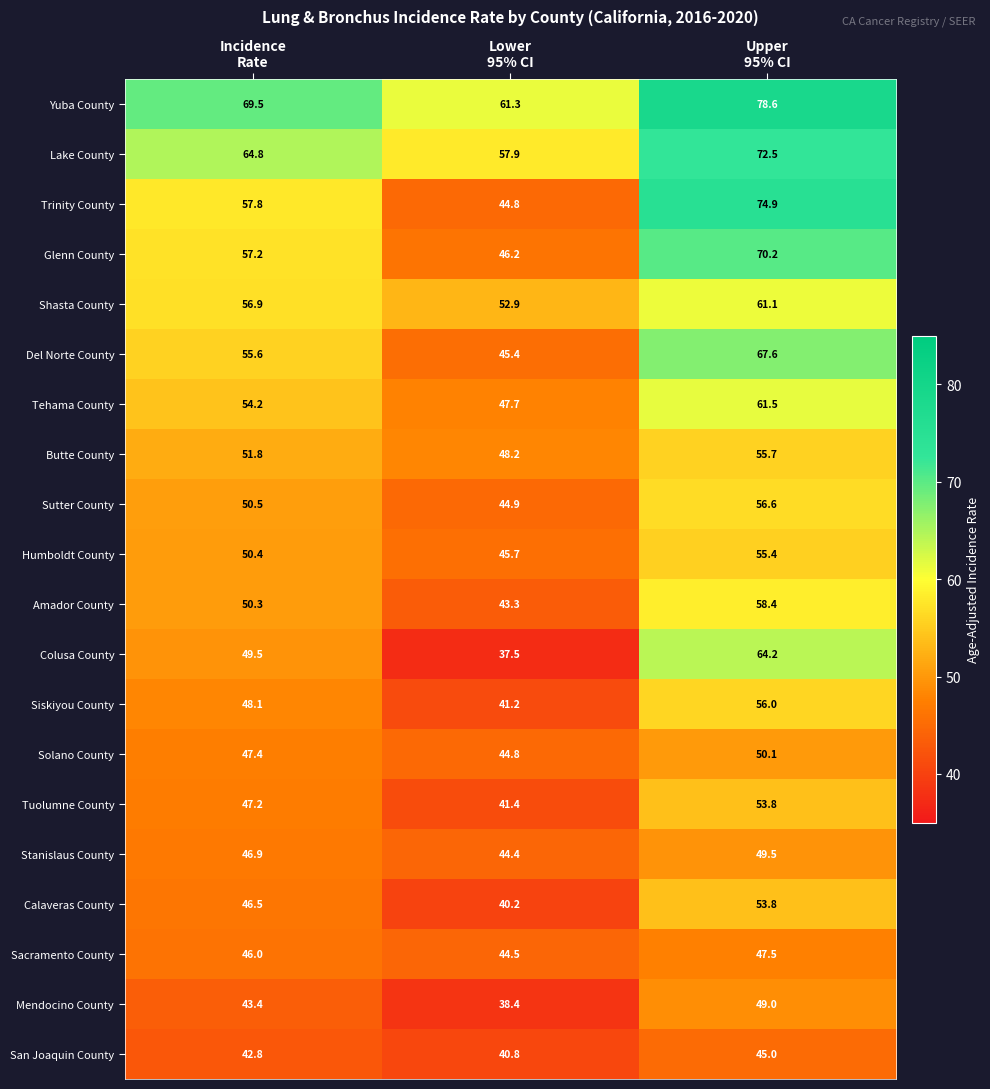

What is the average value of the Sutter County series?

50.7